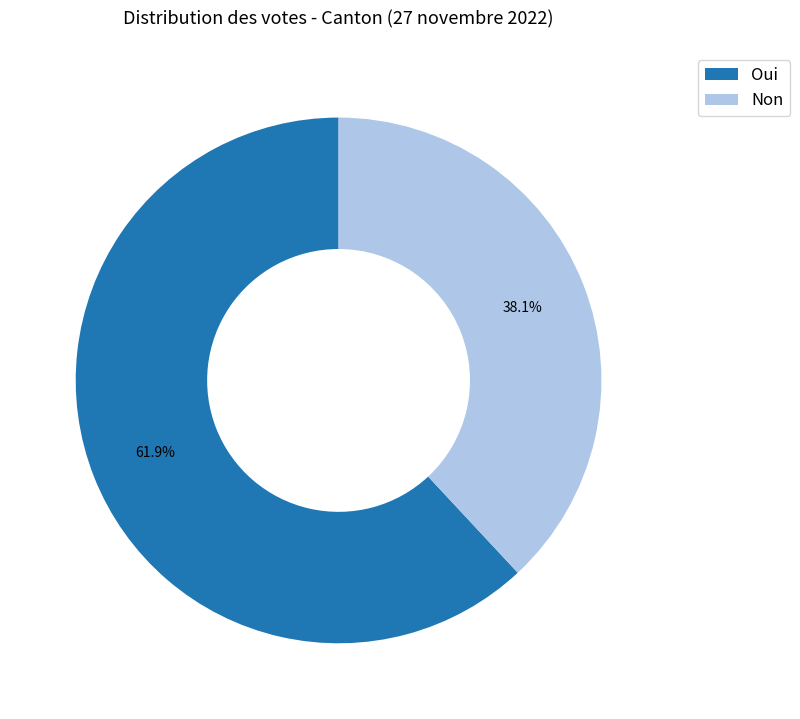

Is it true that Oui is 55% of the pie?

False